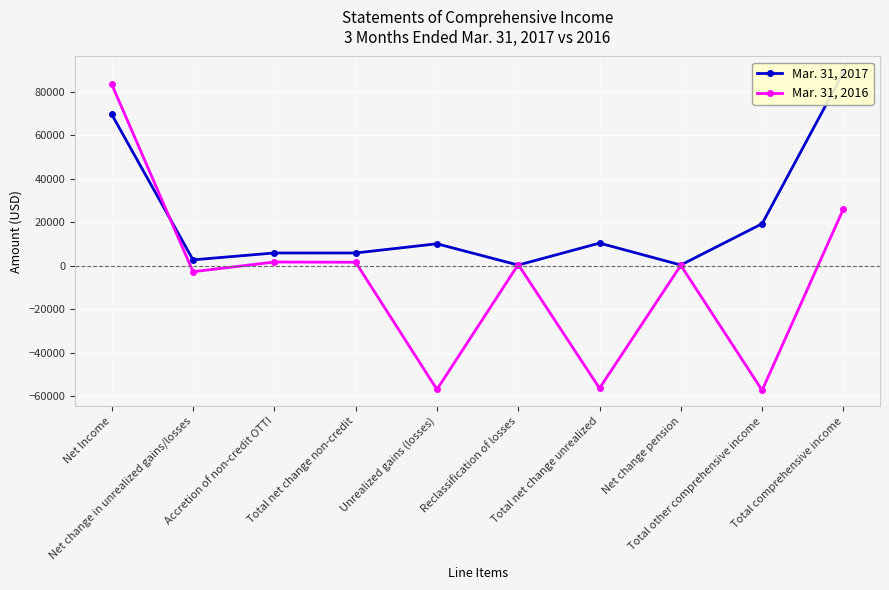

What is the sum of the Mar. 31, 2016 values at Net change in unrealized gains/losses and Net change pension?

-2552